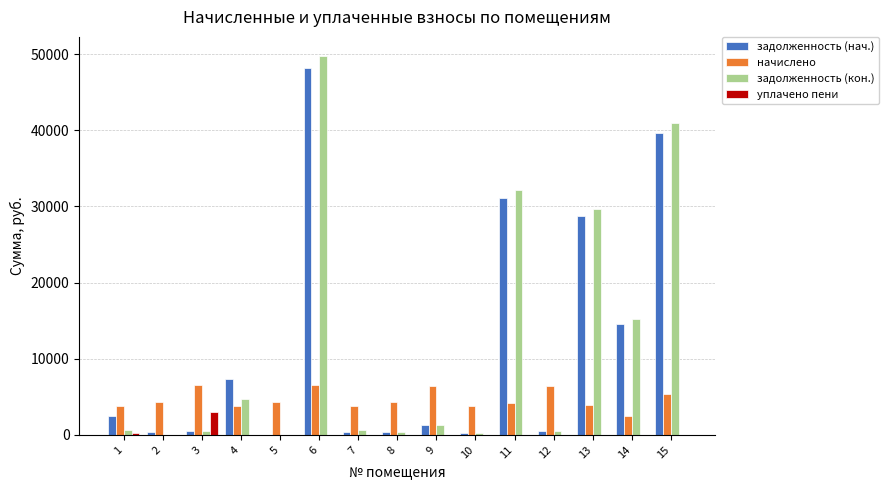

Read the задолженность (нач.) value at 4.

7348.0